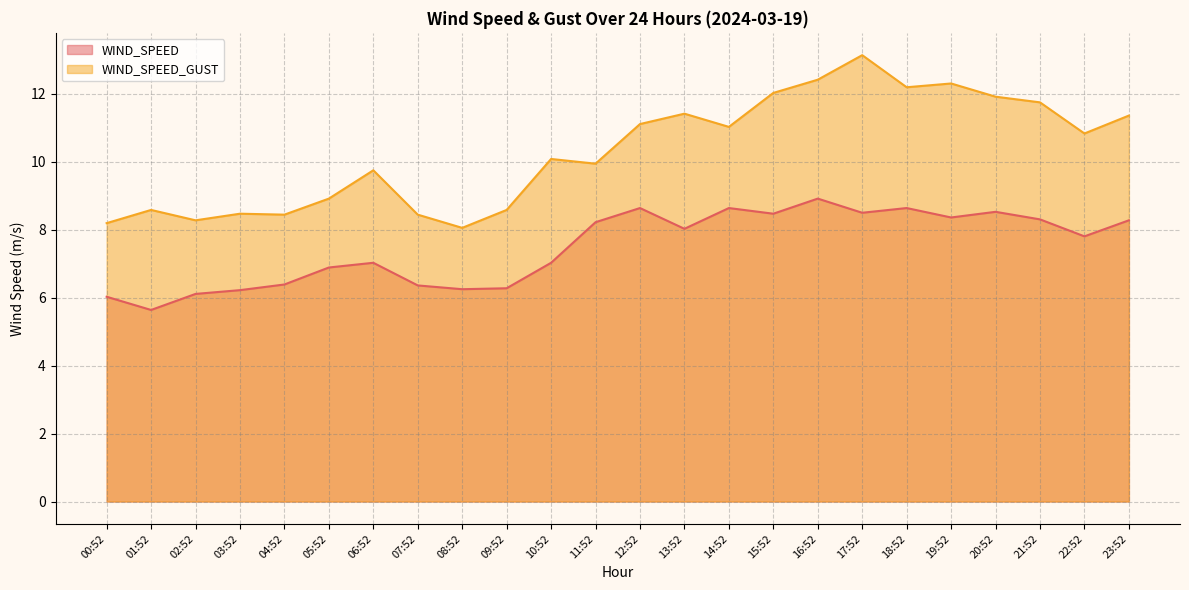

What position from the left is 02:52?

3